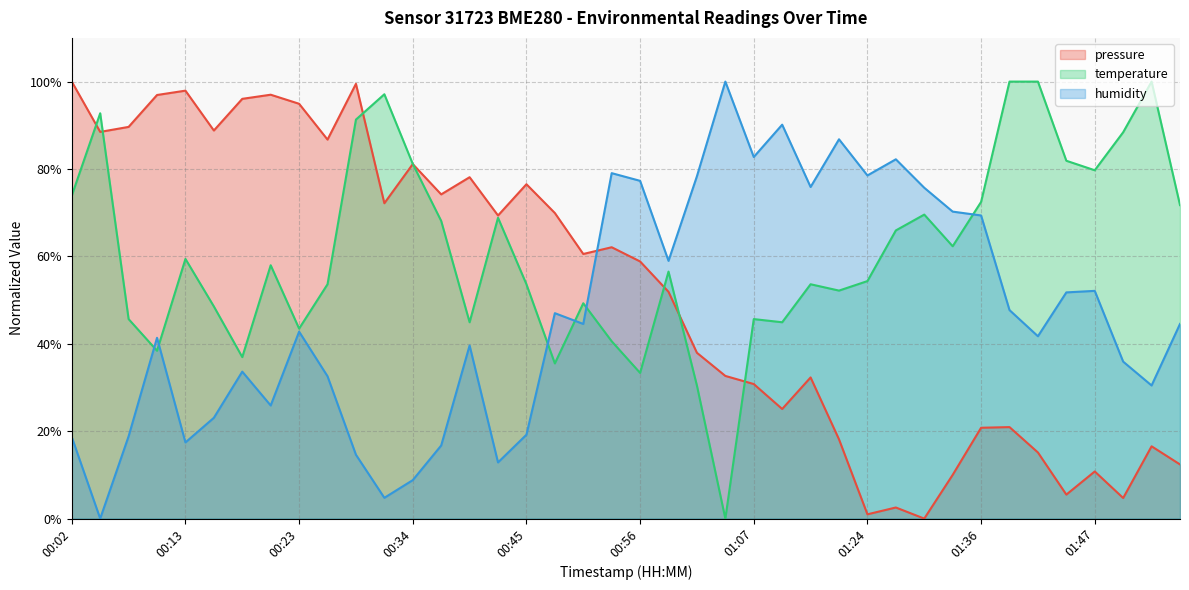

What is the maximum value for temperature?

100.0